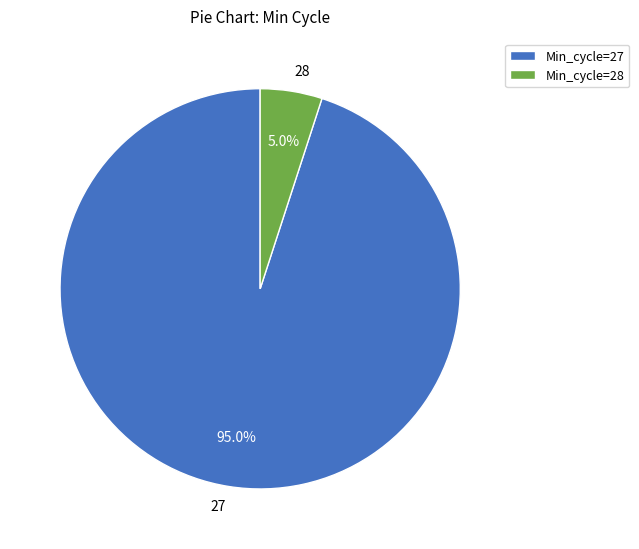

Is it true that 27 is 20% of the pie?

False